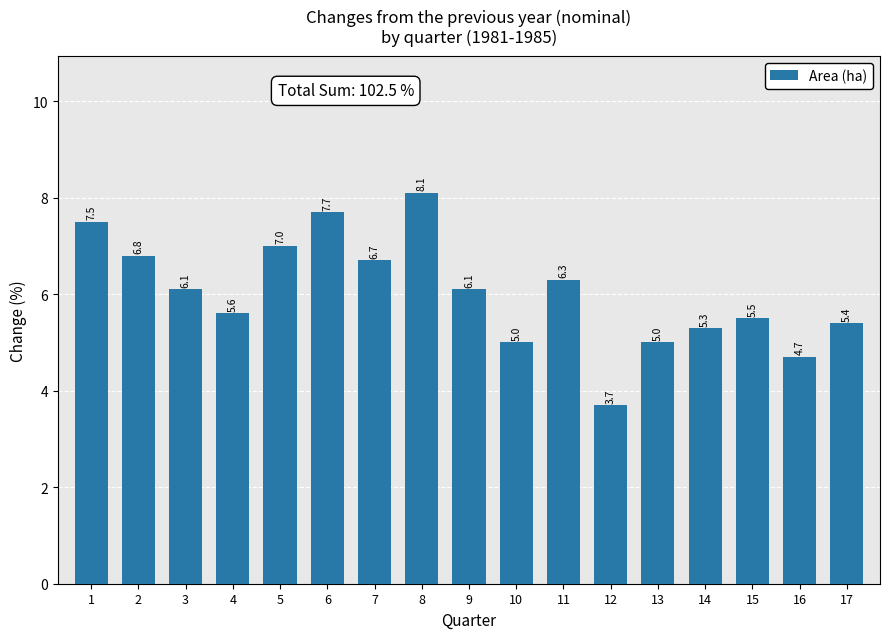

What is the sum of the values at 4 and 17?

11.0